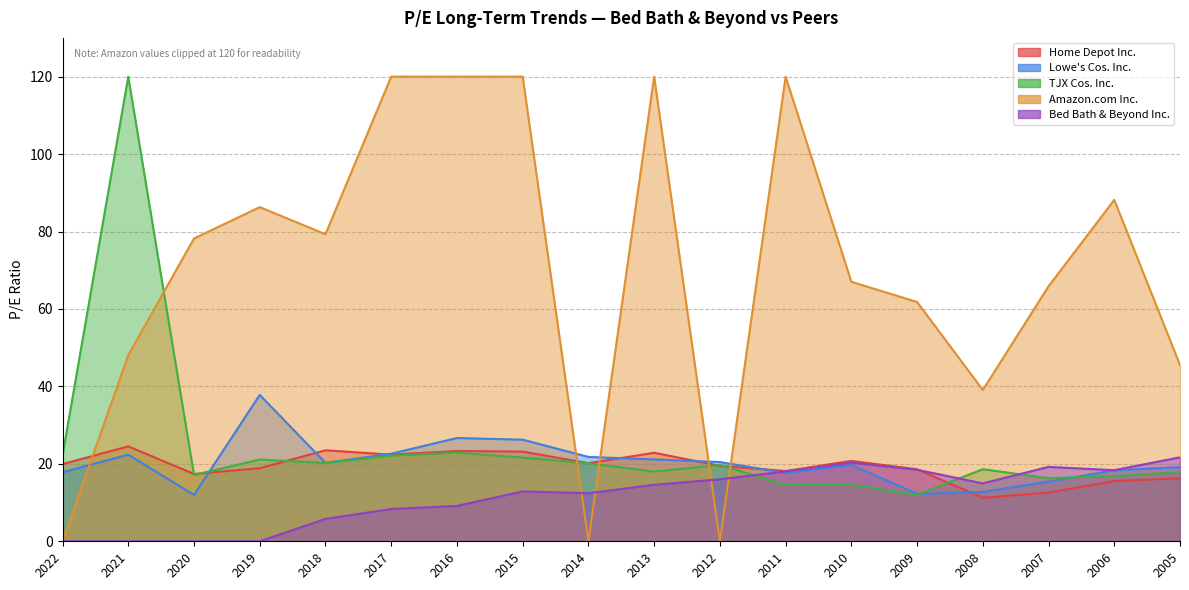

Does the chart display data point markers on the line(s)?

No